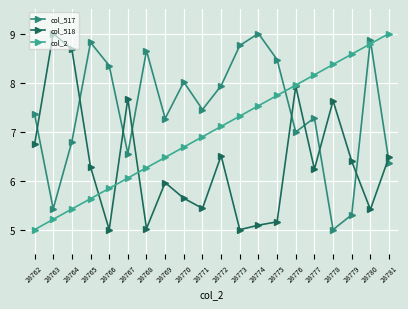

Does the chart display data point markers on the line(s)?

Yes